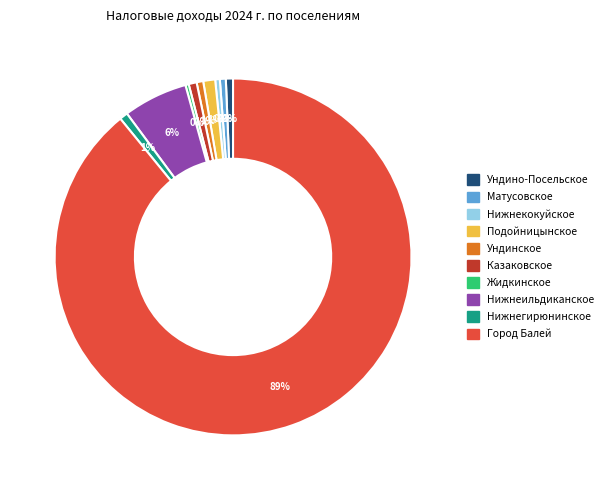

To the nearest percent, what is the difference between the Матусовское and Нижнеильдиканское slice percentages?

5%